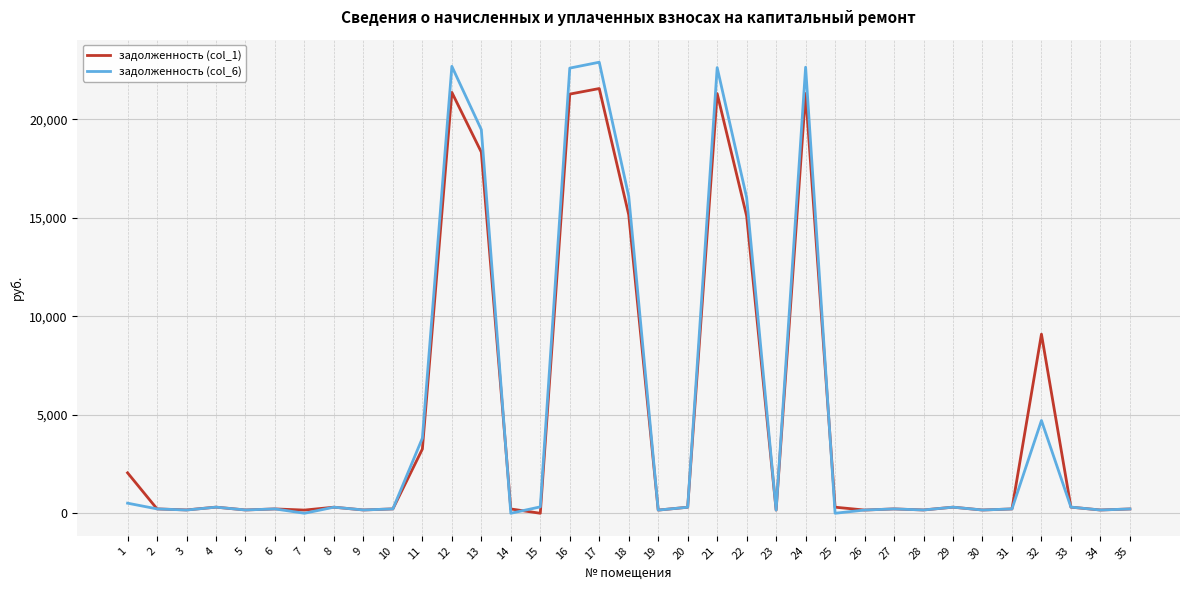

Is the value of задолженность (col_6) at 24 greater than the value of задолженность (col_1) at 16?

Yes